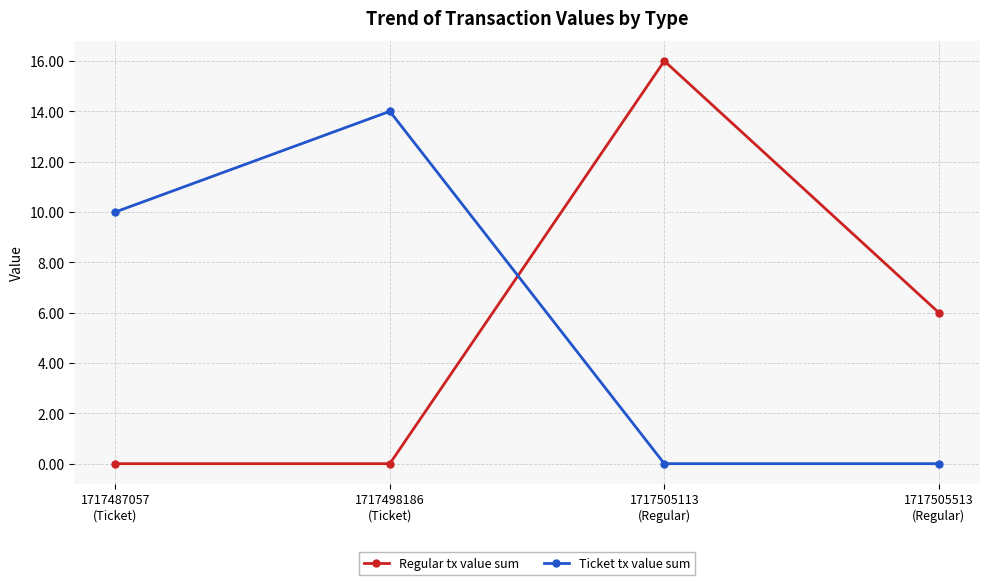

In Regular tx value sum, how many points are higher than both neighbors (excluding endpoints)?

1